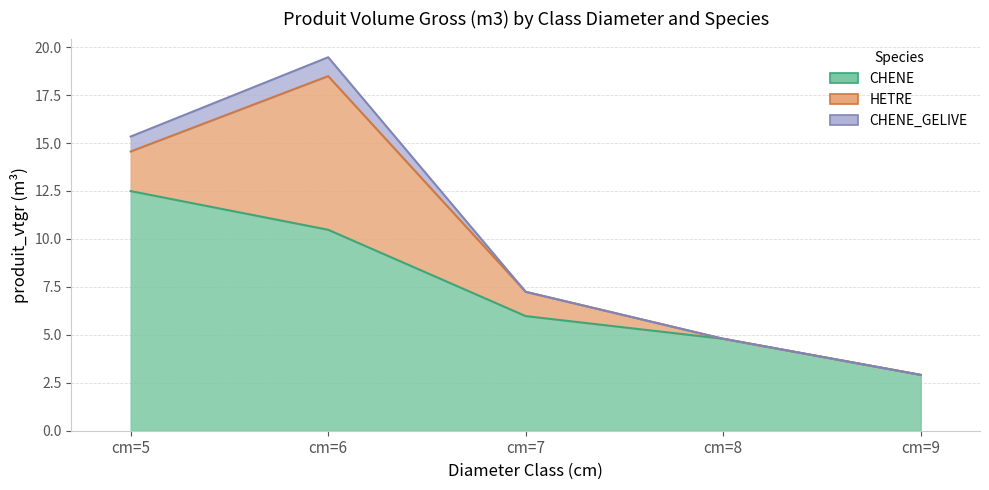

The CHENE_GELIVE series shows 1.4 at cm=6. True or false?

False